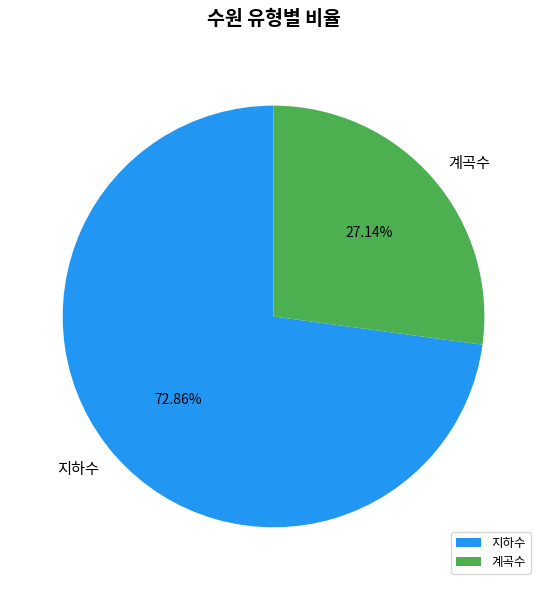

Which slice is the smallest?

계곡수